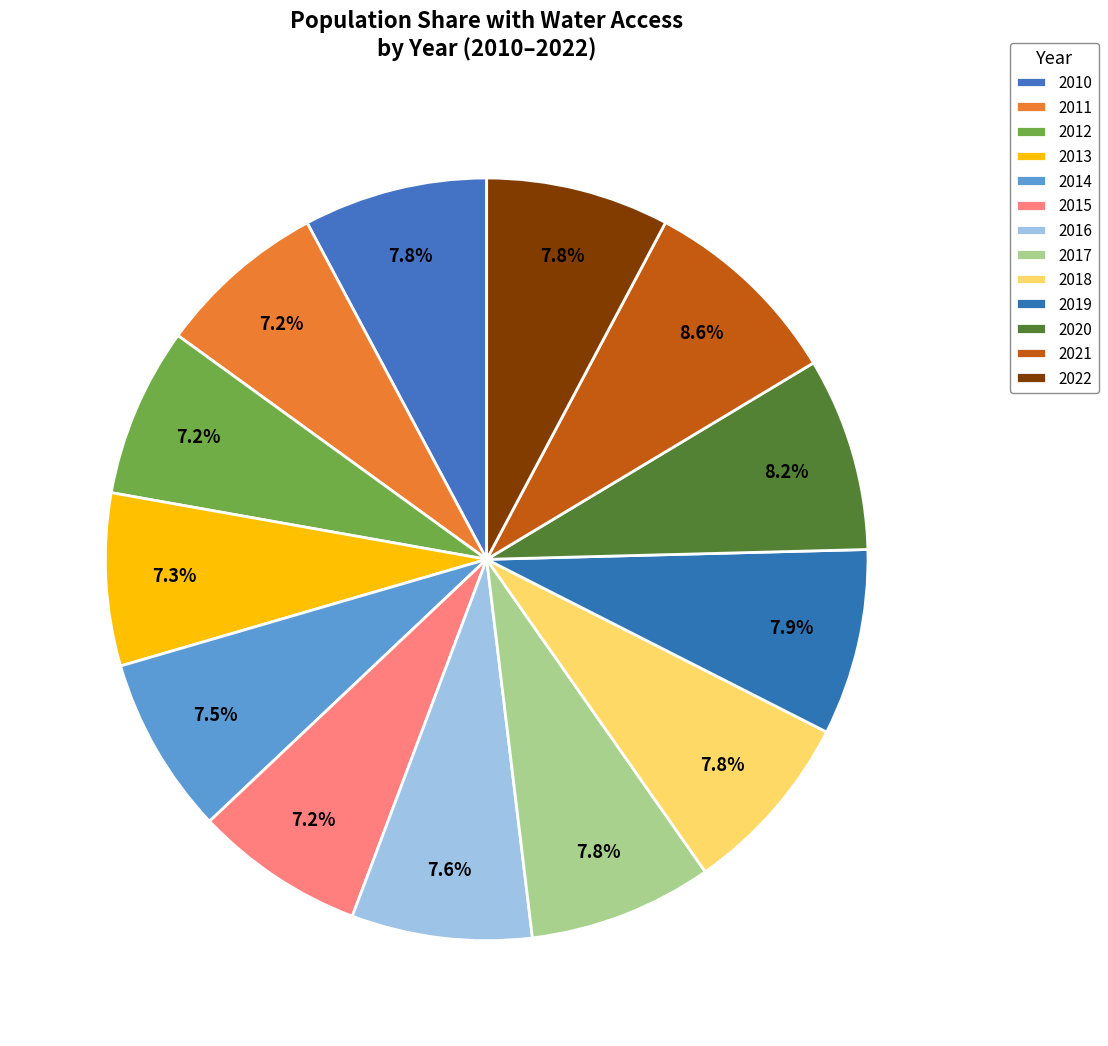

How many segments does this pie chart have?

13